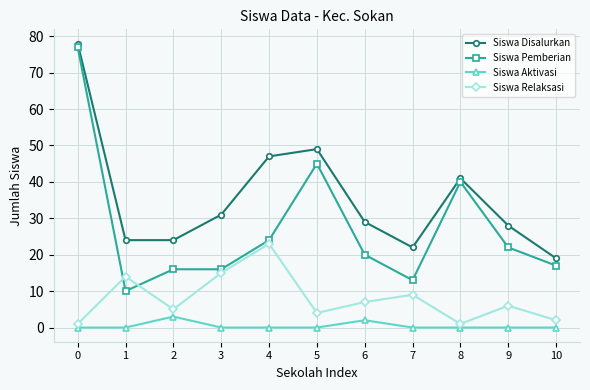

What is the value of the Siswa Disalurkan point at the 11th from the left?

19